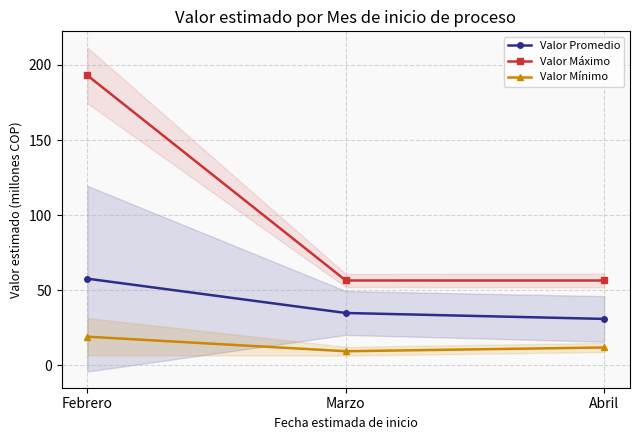

Reading right to left, extract all data points from this chart.

Valor Promedio: Abril=31.0	Marzo=34.9	Febrero=57.7
Valor Máximo: Abril=56.5	Marzo=56.5	Febrero=193.0
Valor Mínimo: Abril=11.9	Marzo=9.5	Febrero=19.1